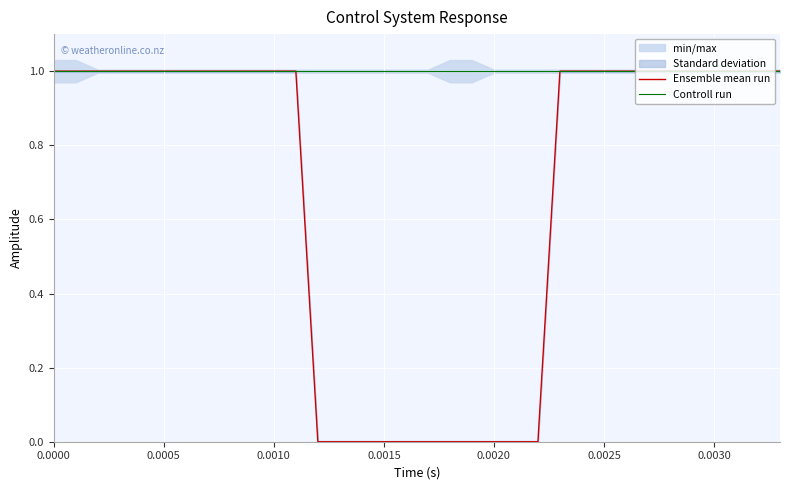

Which series has the largest range (max minus min)?

Ensemble mean run